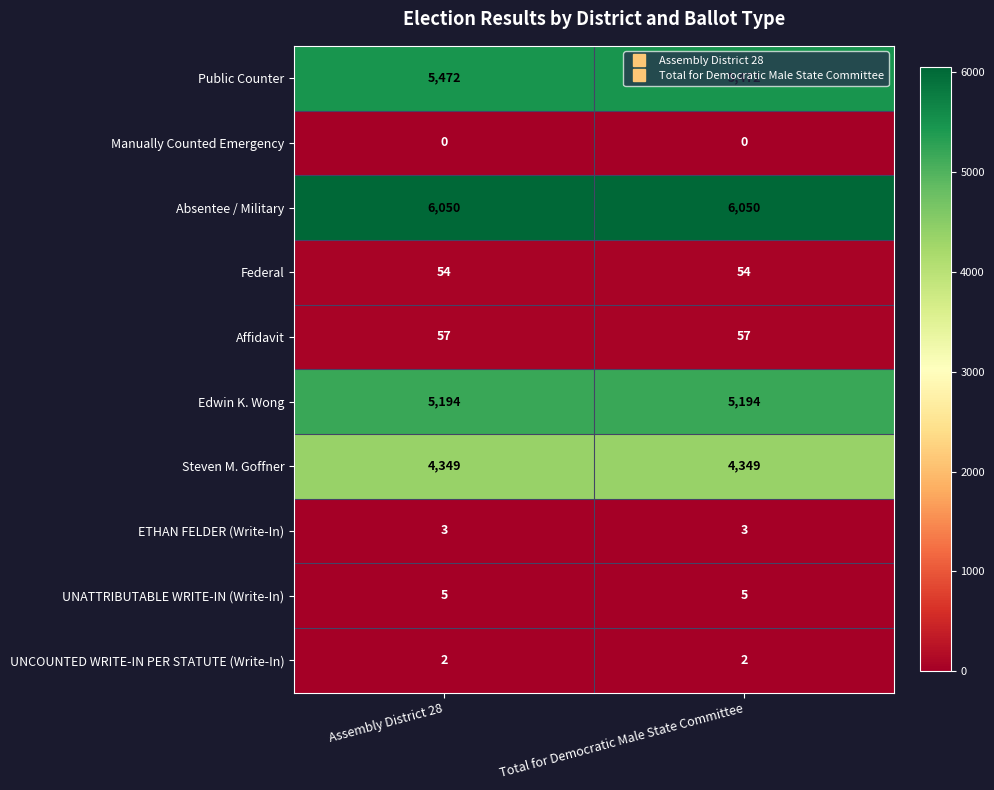

What is the maximum value shown in the chart?

6050